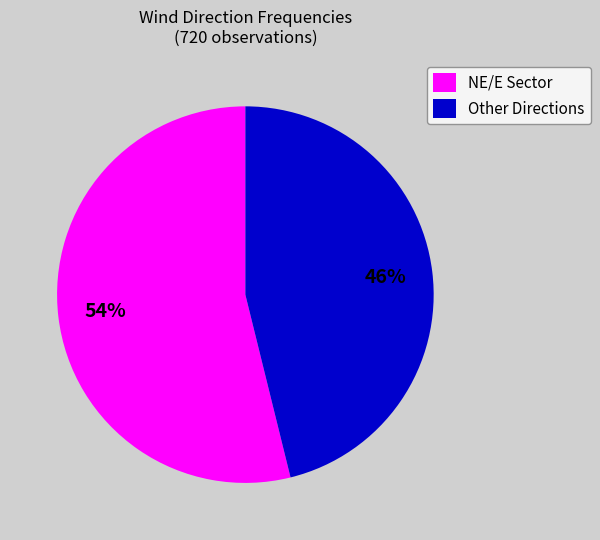

Rank the categories by value from lowest to highest.

Other Directions, NE/E Sector